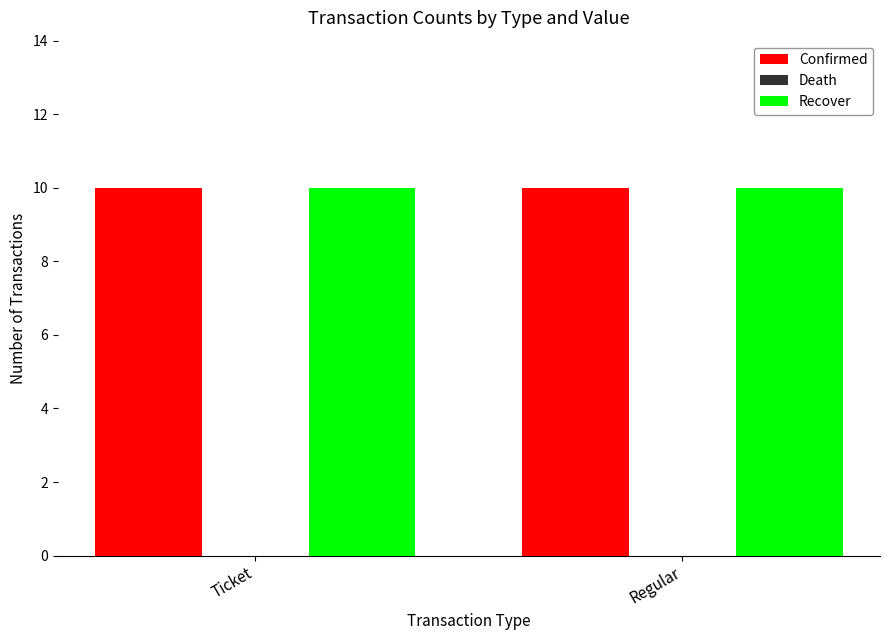

Reading left to right, extract all data points from this chart.

Confirmed: 10	10
Death: 0	0
Recover: 10	10